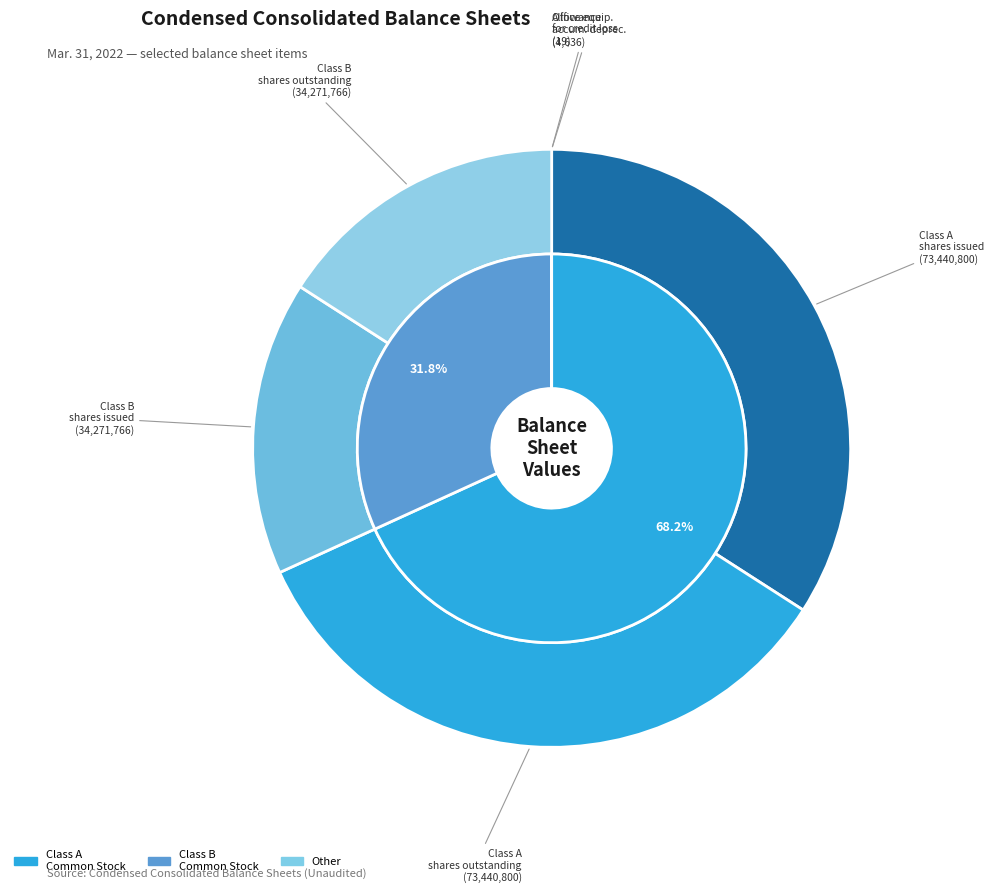

How many slices are in this pie chart?

6